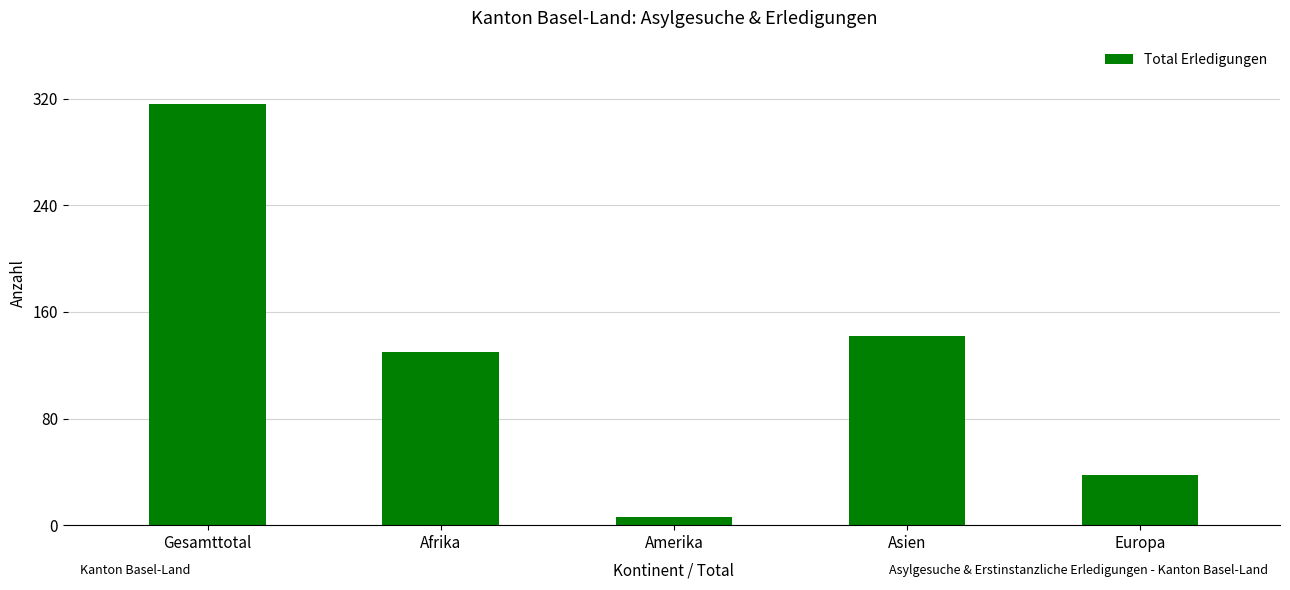

List the labels in order of value, smallest first.

Amerika, Europa, Afrika, Asien, Gesamttotal